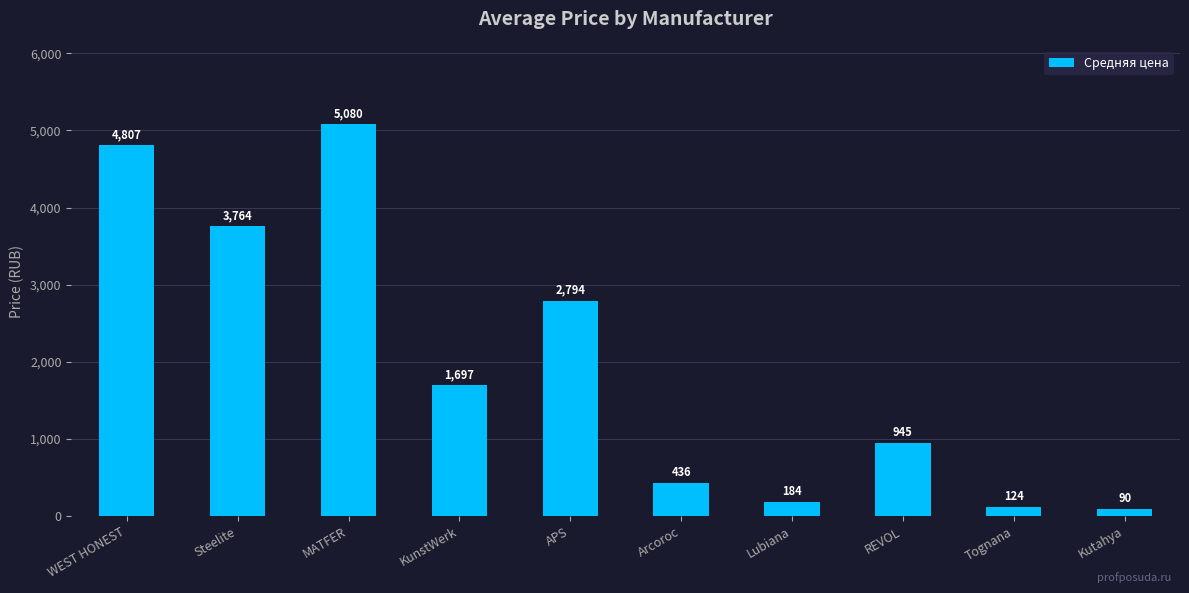

What is the difference between the maximum and minimum values?

4990